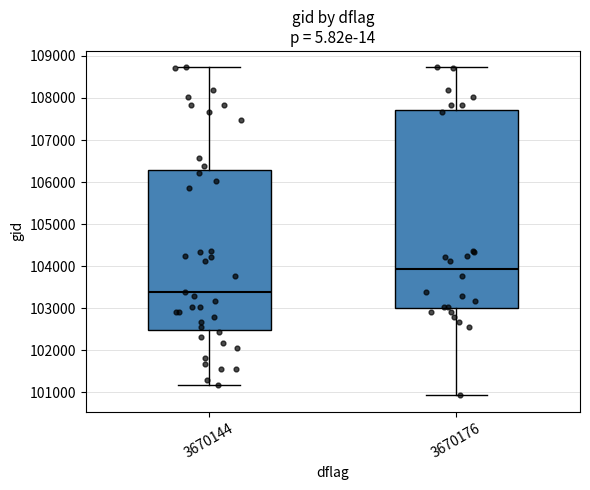

Comparing the boxes themselves (not the whiskers), which one is the tallest?

3670176